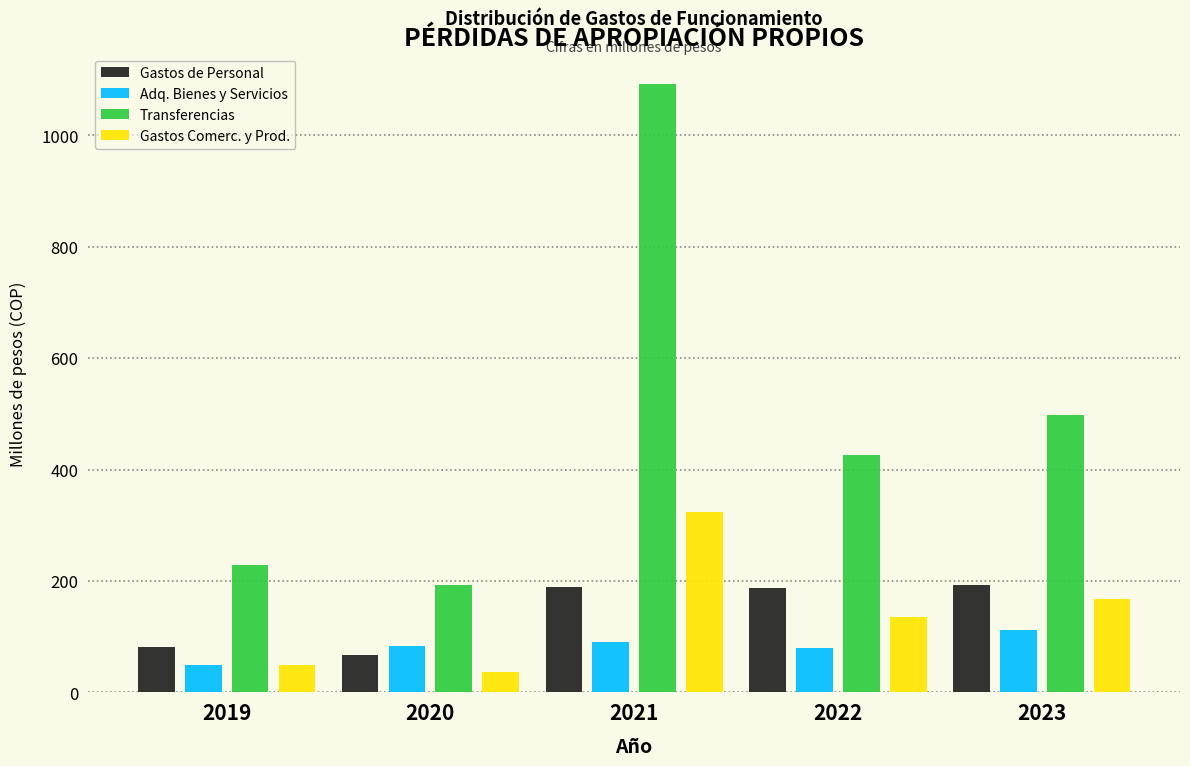

What is the difference between the highest and lowest values at 2022?

345.8